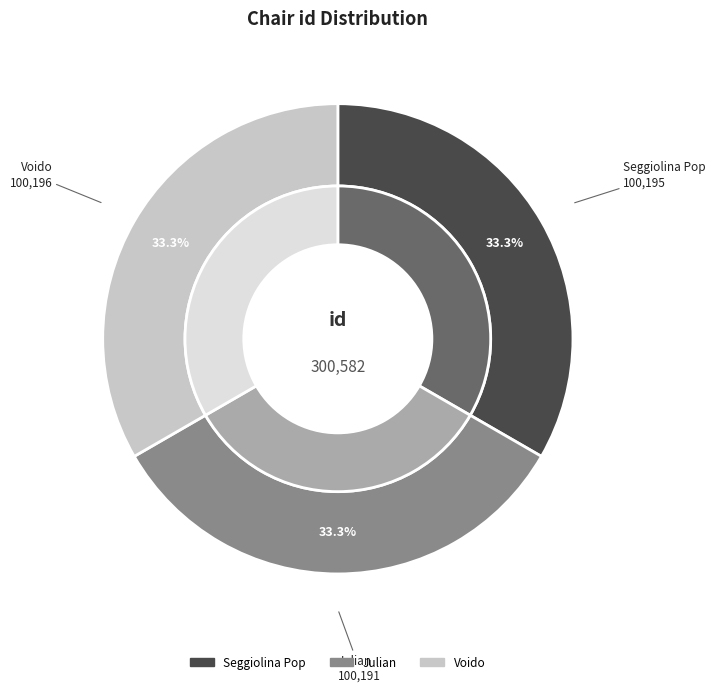

What portion of the pie excludes Voido?

66.7%